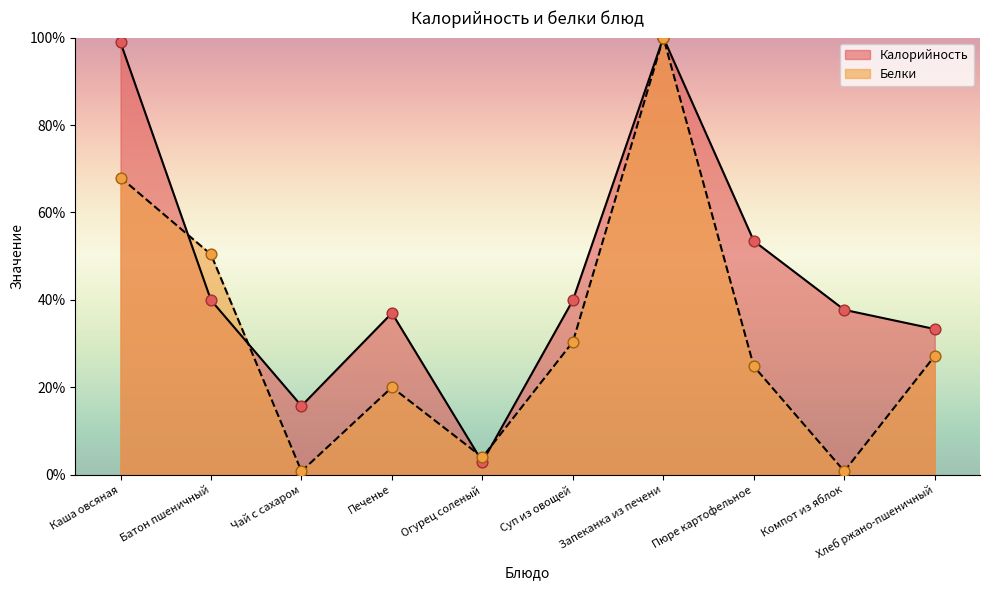

Is the value of Калорийность at Суп из овощей greater than the value of Белки at Хлеб ржано-пшеничный?

Yes